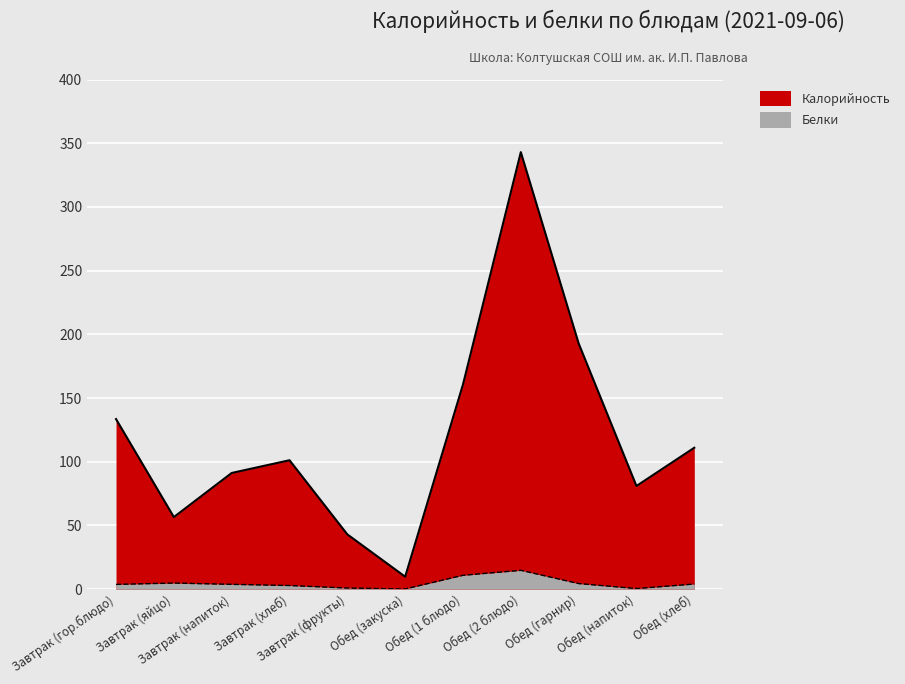

Is the value of Калорийность at Завтрак (гор.блюдо) greater than the value of Белки at Обед (хлеб)?

Yes